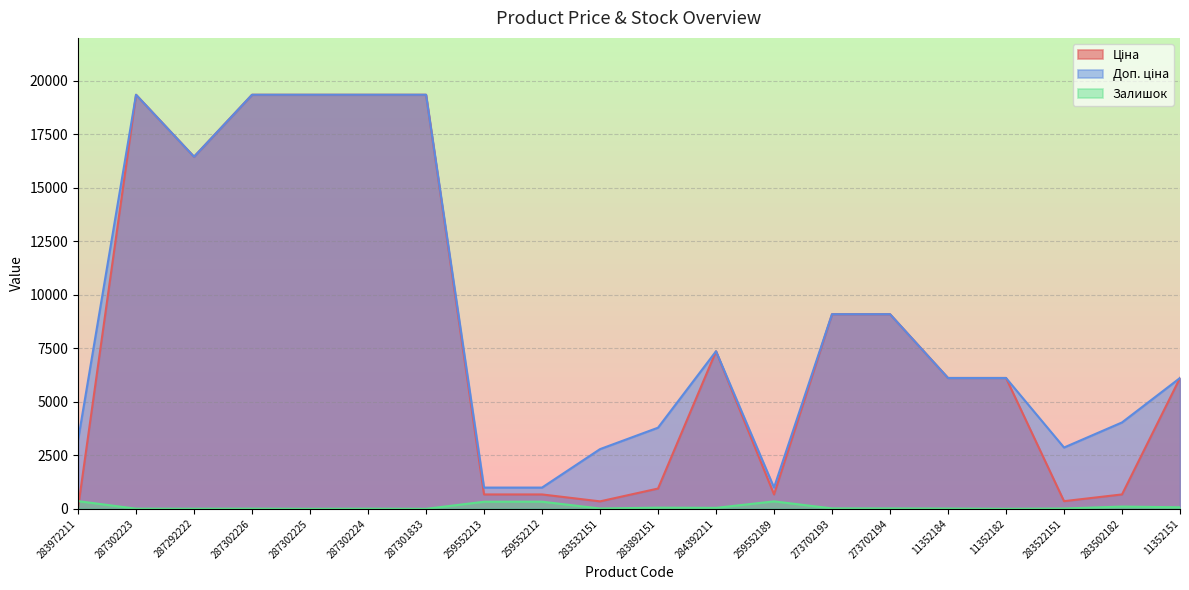

The Доп. ціна series shows 6112.5 at 11352151. True or false?

True